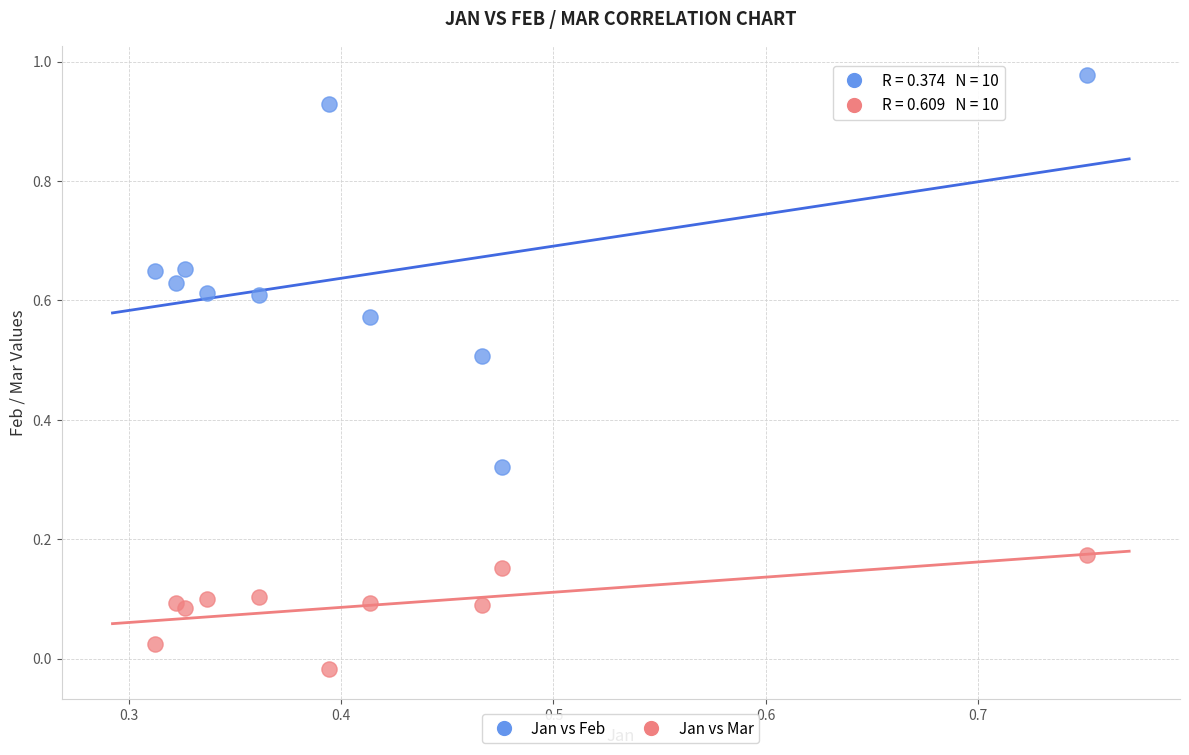

What are all the series names shown in the legend?

Jan vs Feb, Jan vs Mar